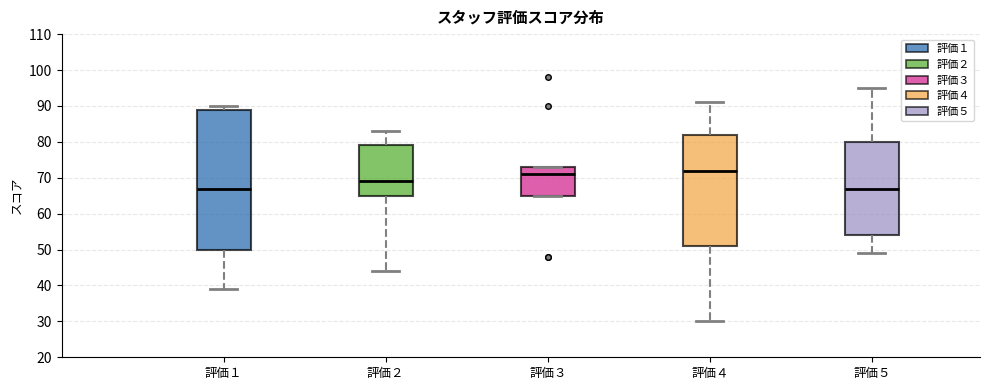

Reading left to right, read every box against the y-axis: the position of its median line, the range the box covers, and the ends of its whiskers. The values are not printed on the chart, so give them approximately, as read against the axis.

評価１: median 67, box 50 to 89, whiskers 39 to 90
評価２: median 69, box 65 to 79, whiskers 44 to 83
評価３: median 71, box 65 to 73, whiskers 65 to 73
評価４: median 72, box 51 to 82, whiskers 30 to 91
評価５: median 67, box 54 to 80, whiskers 49 to 95